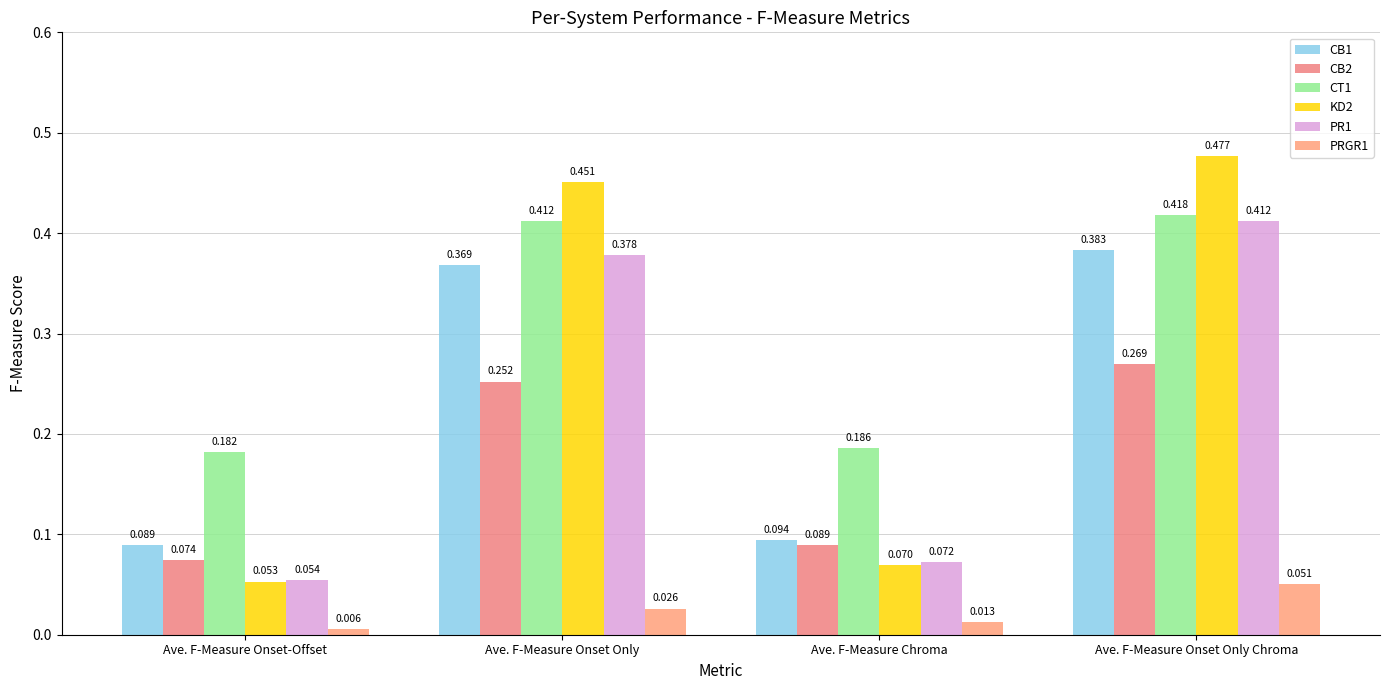

True or false: CT1 has a value of 0.2 at Ave. F-Measure Chroma.

True